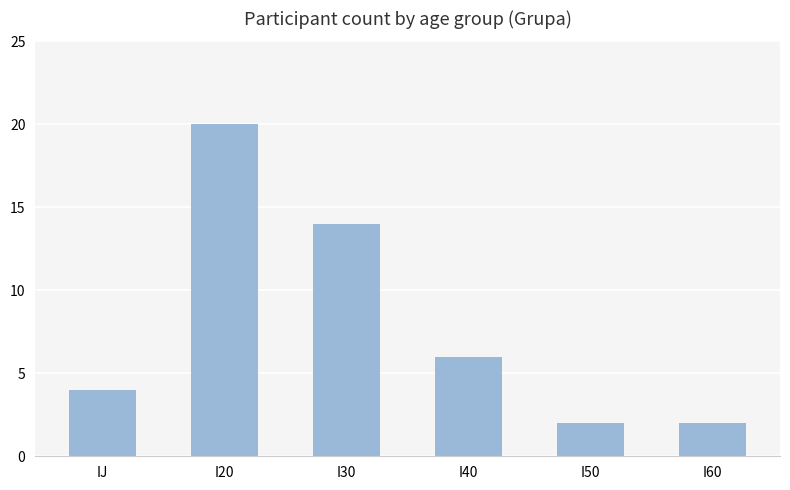

What is the sum of all values?

48